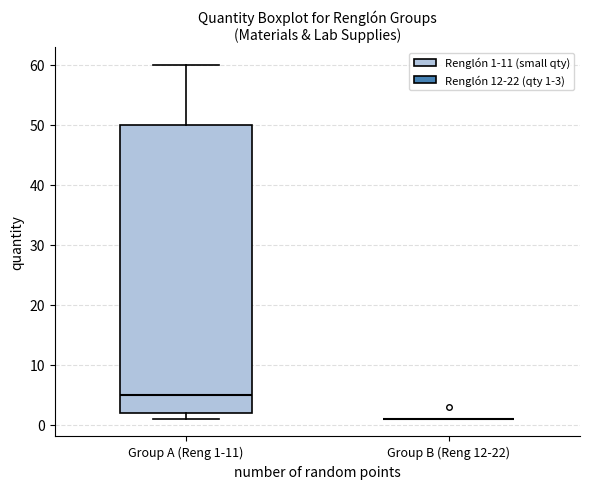

Reading left to right, read every box against the y-axis: the position of its median line, the range the box covers, and the ends of its whiskers. The values are not printed on the chart, so give them approximately, as read against the axis.

Group A (Reng 1-11): median 5, box 2 to 50, whiskers 1 to 60
Group B (Reng 12-22): box collapsed to a line at 1, whiskers 1 to 1